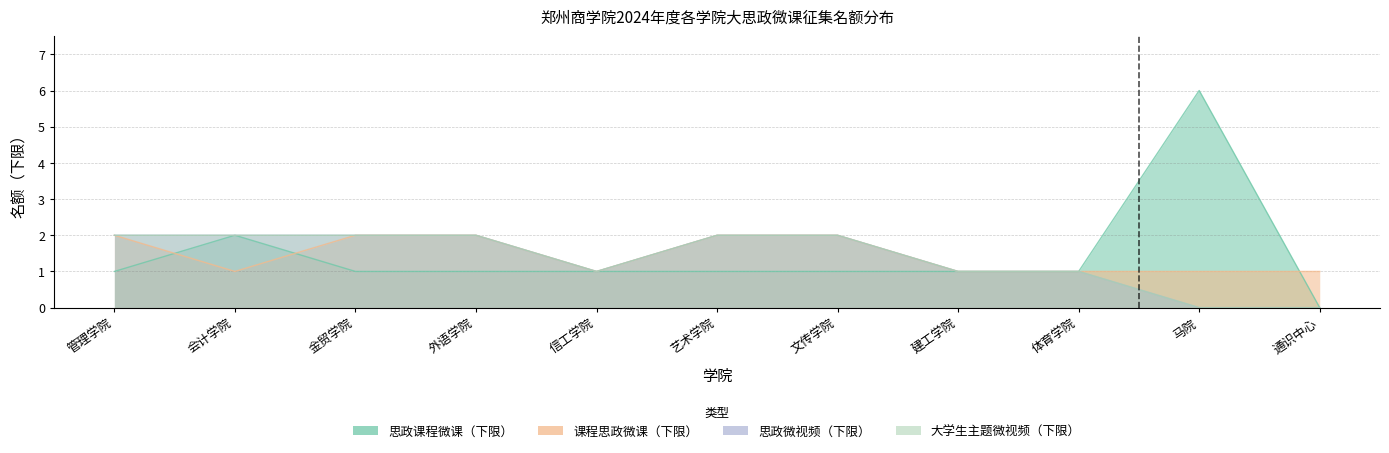

Which category has the highest value in the 大学生主题微视频（下限） series?

管理学院